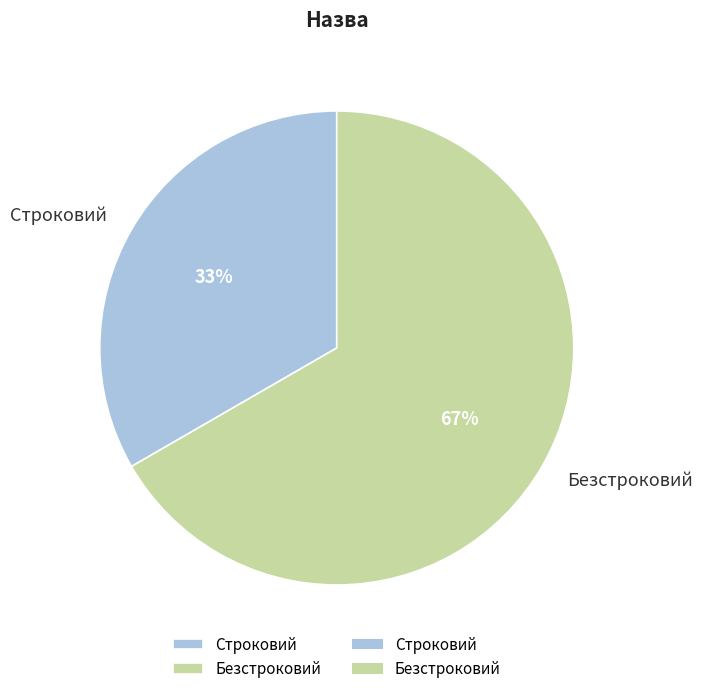

Do Строковий and Безстроковий together represent more than half of the pie?

Yes